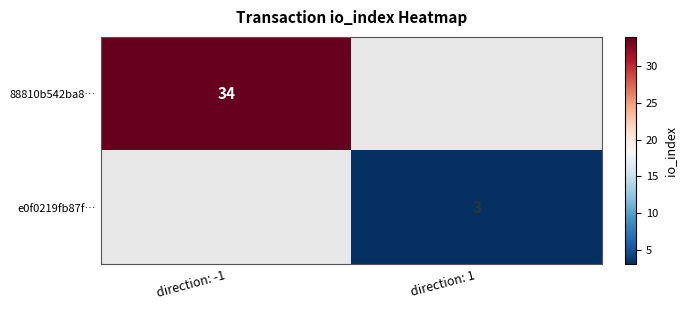

The 88810b542ba8… series shows 59 at direction: -1. True or false?

False